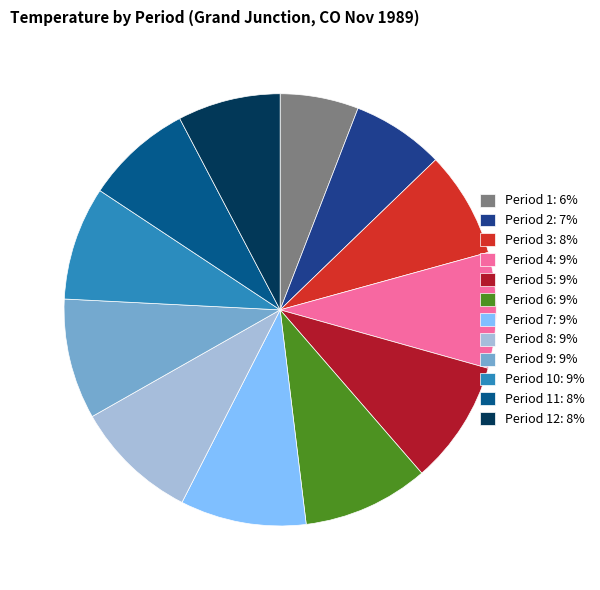

How many segments does this pie chart have?

12